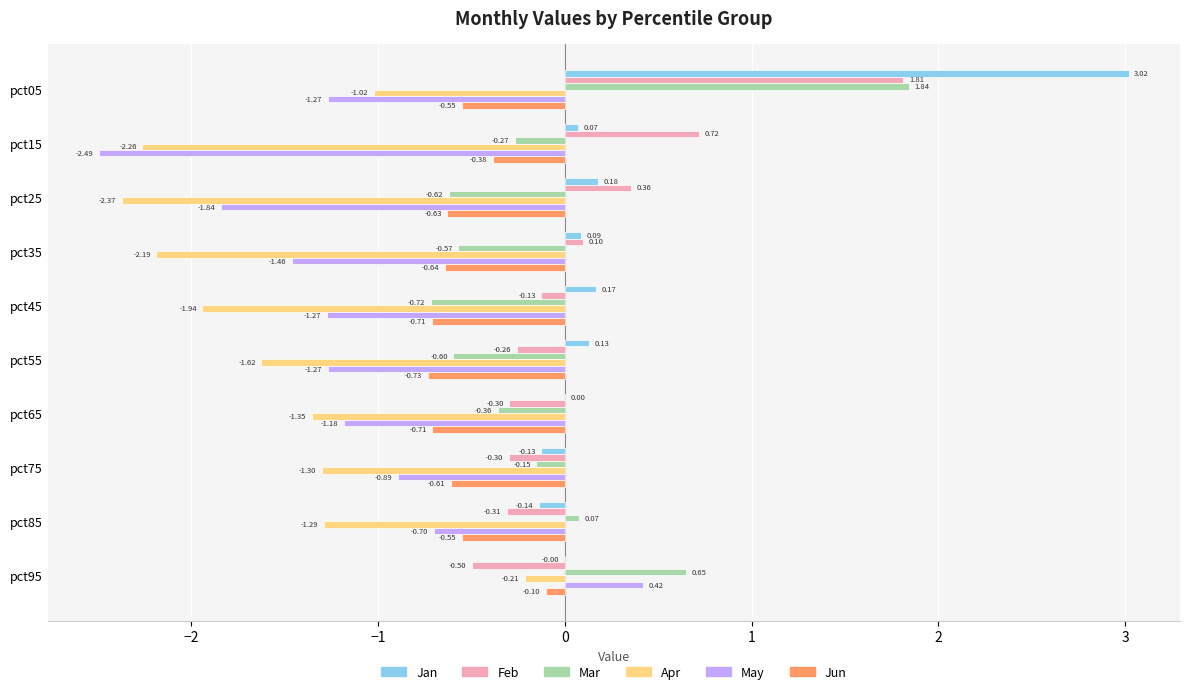

At which category is the sum across all series the highest?

pct05